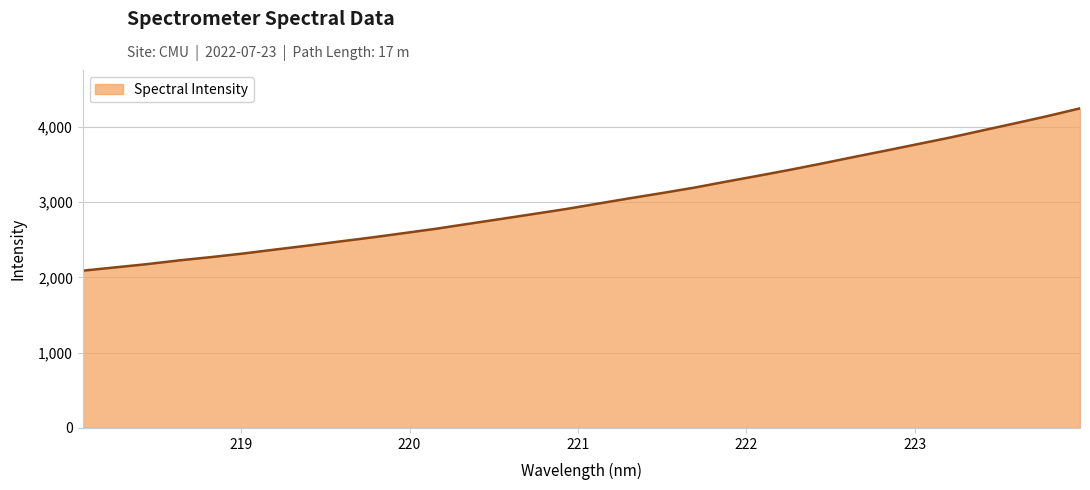

What is the maximum value shown in the chart?

4248.1